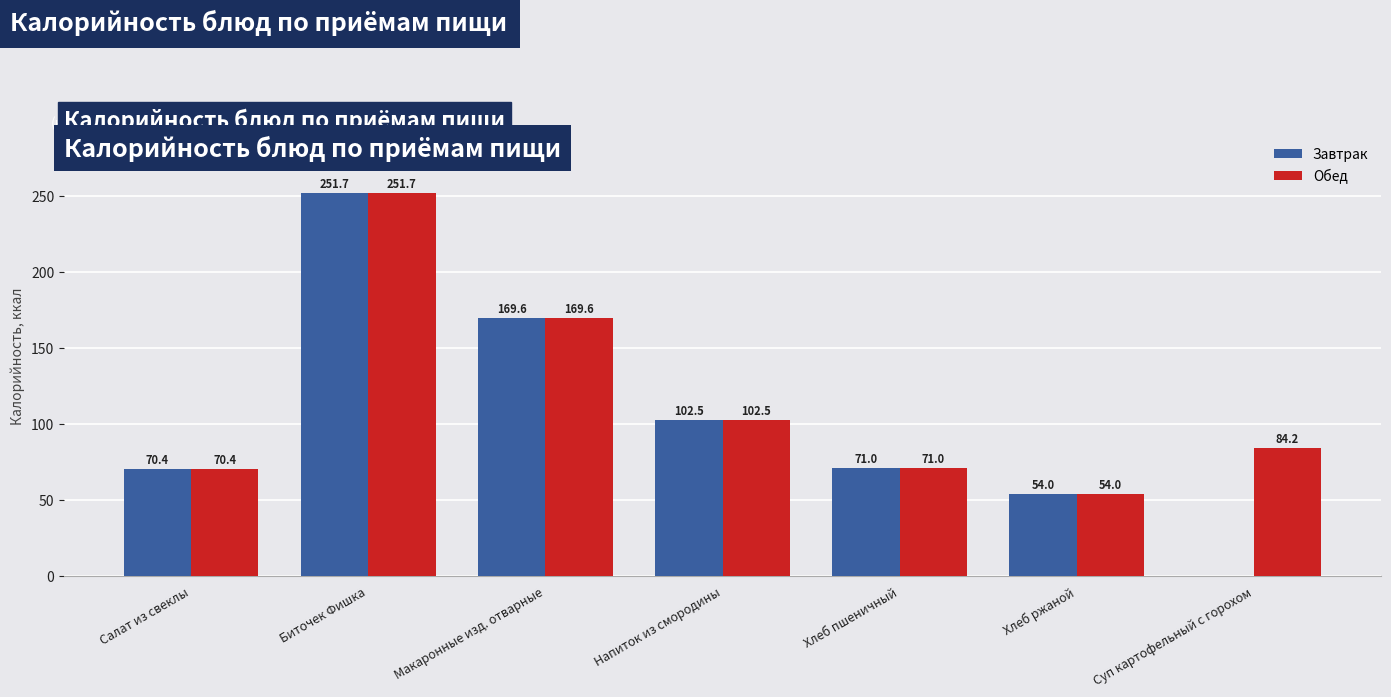

What is the sum of the Обед values at Напиток из смородины and Хлеб ржаной?

156.5